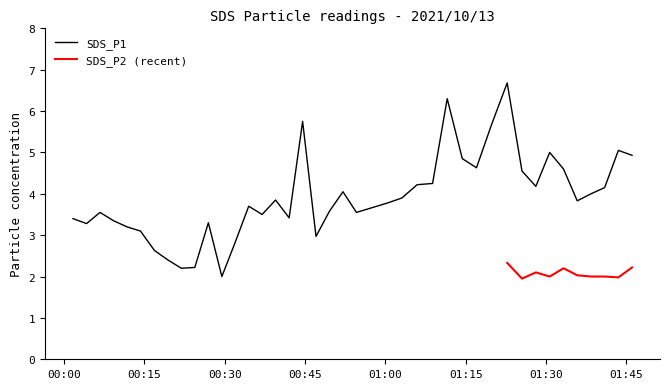

Where does the data first go above 3?

2021/10/13 00:01:39